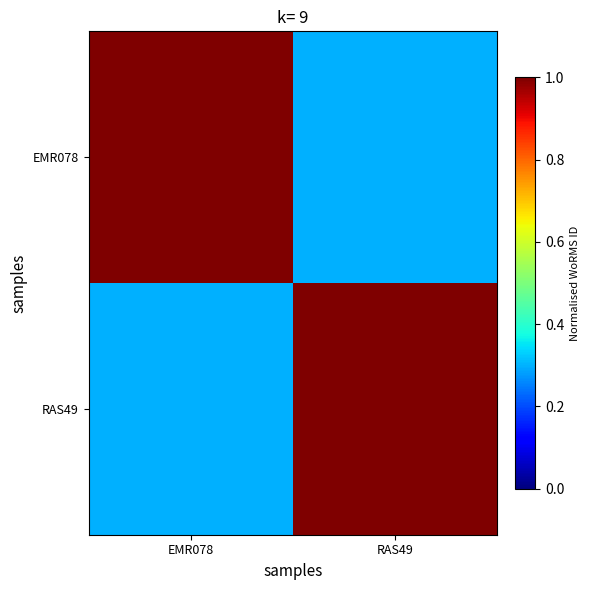

Reading right to left, list all the values displayed in this chart.

EMR078: RAS49=0.3	EMR078=1.0
RAS49: RAS49=1.0	EMR078=0.3